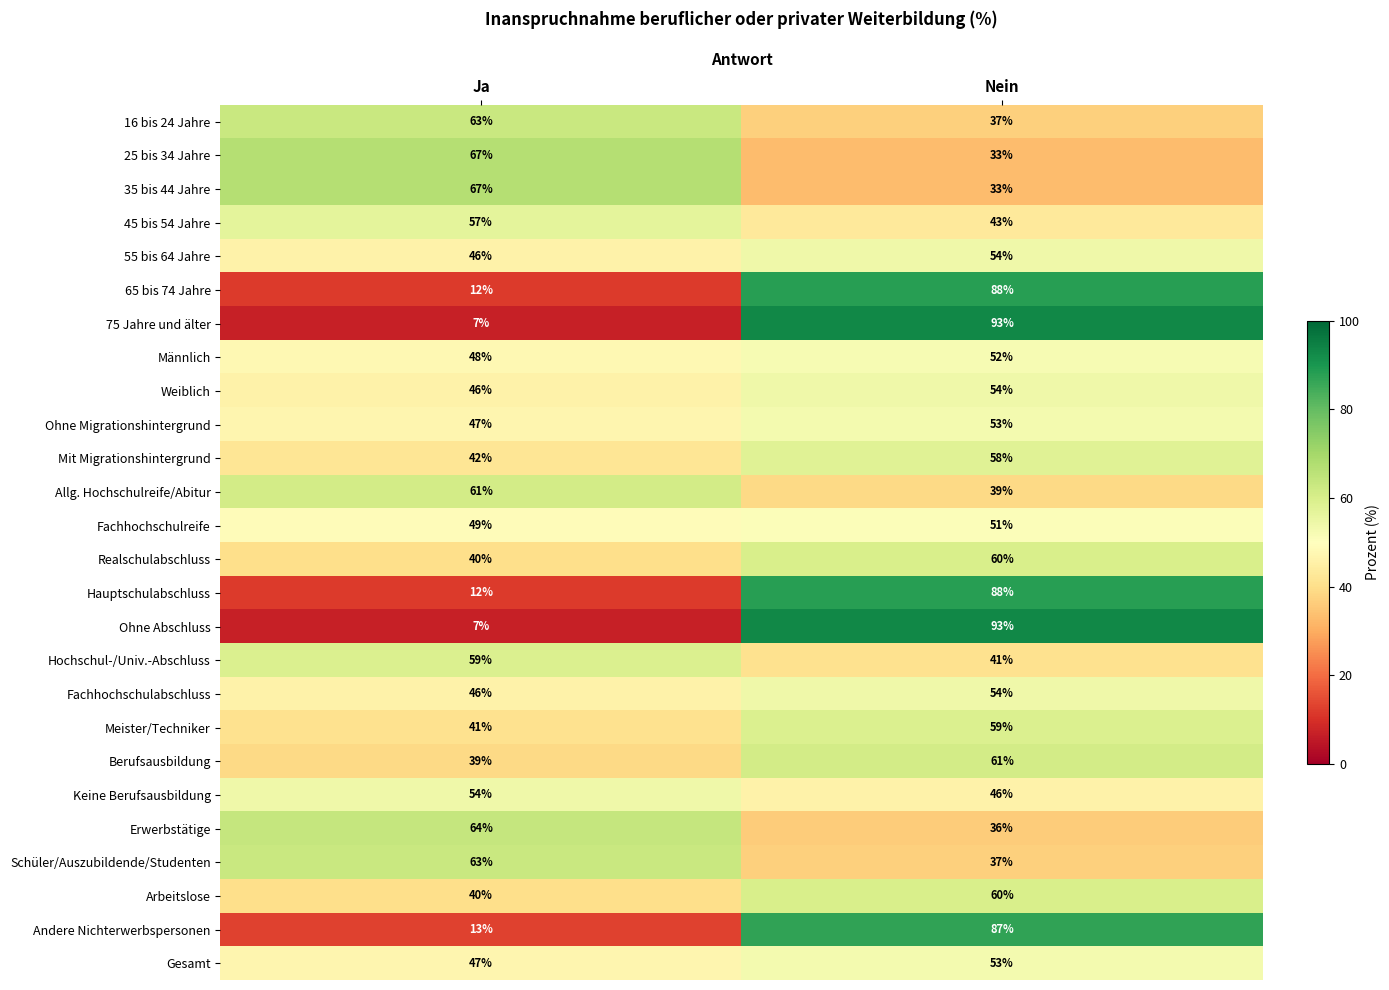

What is the smallest value displayed?

7